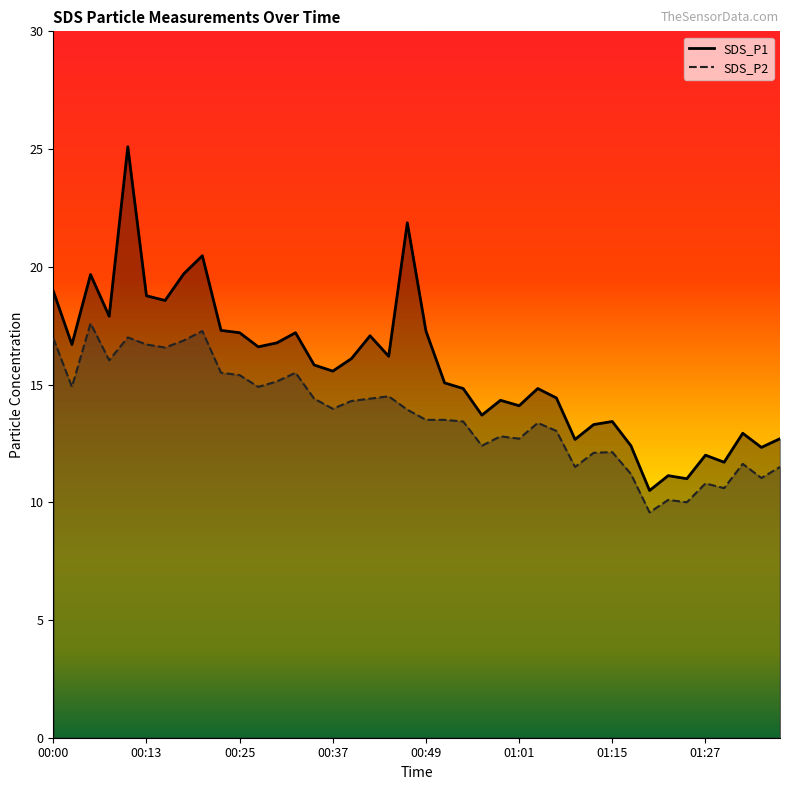

The SDS_P1 series shows 7.2 at 01:04. True or false?

False